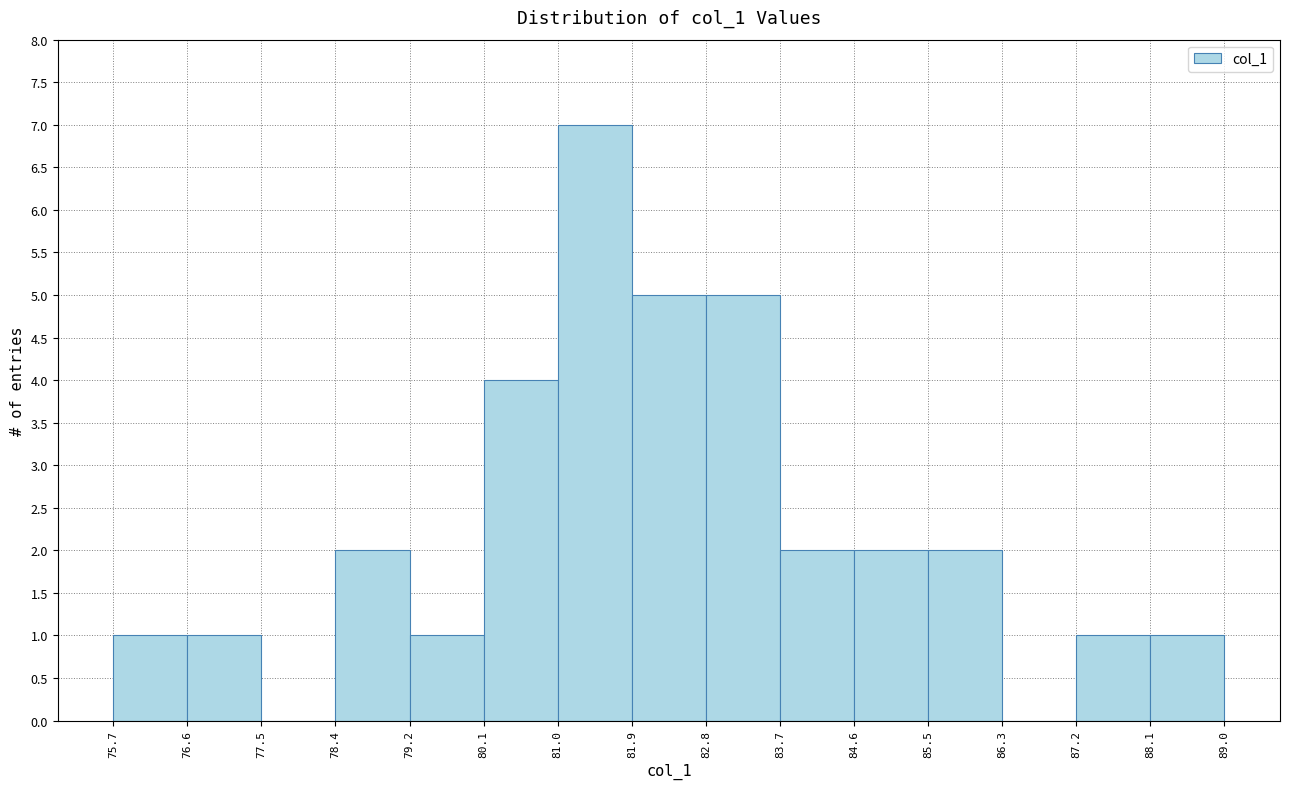

Over which range of the x-axis is the bar tallest?

81.0 to 81.9